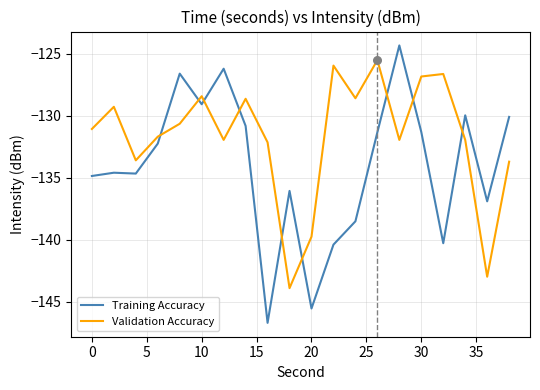

What are all the series names shown in the legend?

Training Accuracy, Validation Accuracy